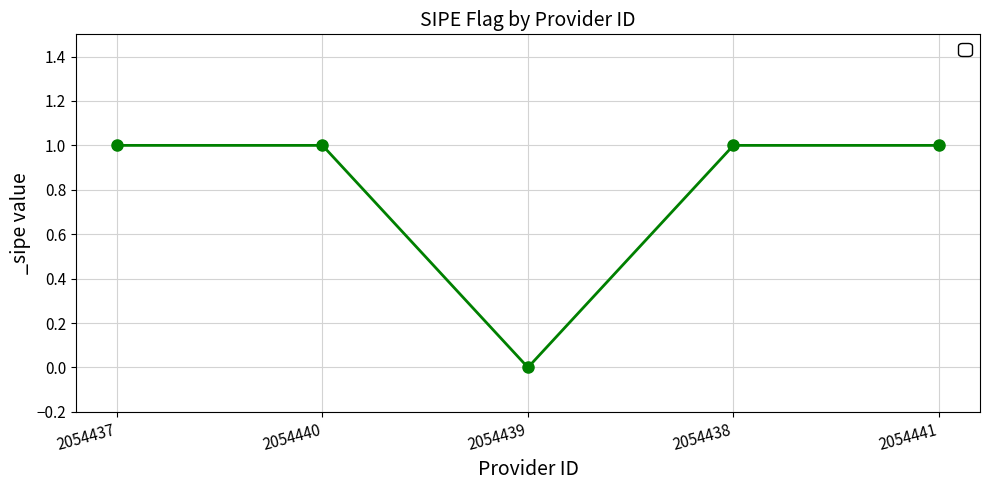

Read the value at 2054440.

1